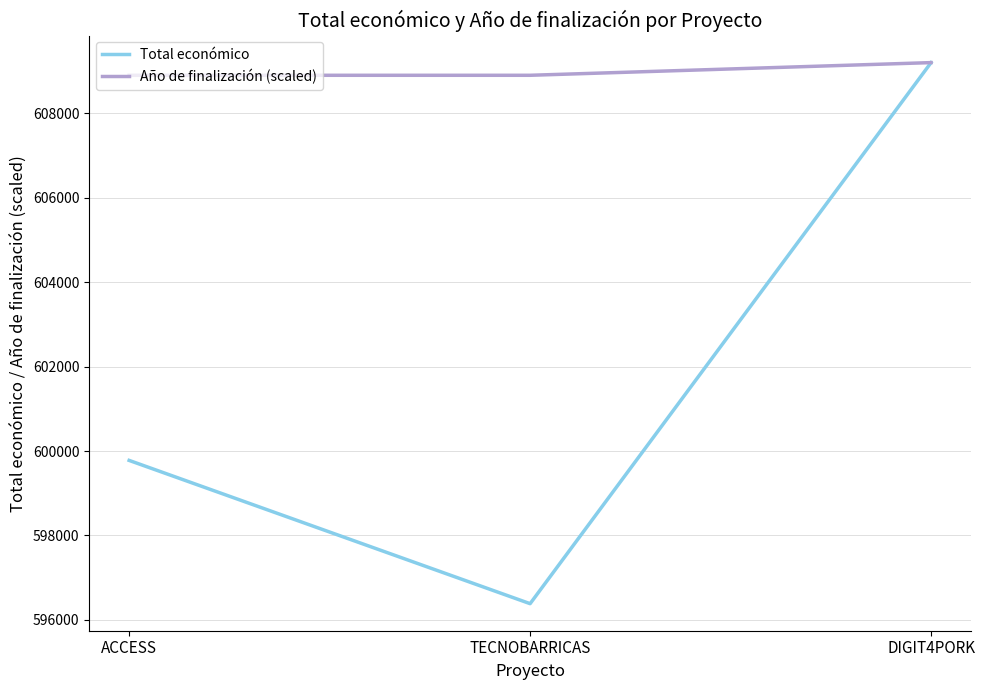

Reading right to left, extract all data points from this chart.

Total económico: DIGIT4PORK=609206.0	TECNOBARRICAS=596384.0	ACCESS=599779.0
Año de finalización (scaled): DIGIT4PORK=609206.0	TECNOBARRICAS=608905.5	ACCESS=608905.5